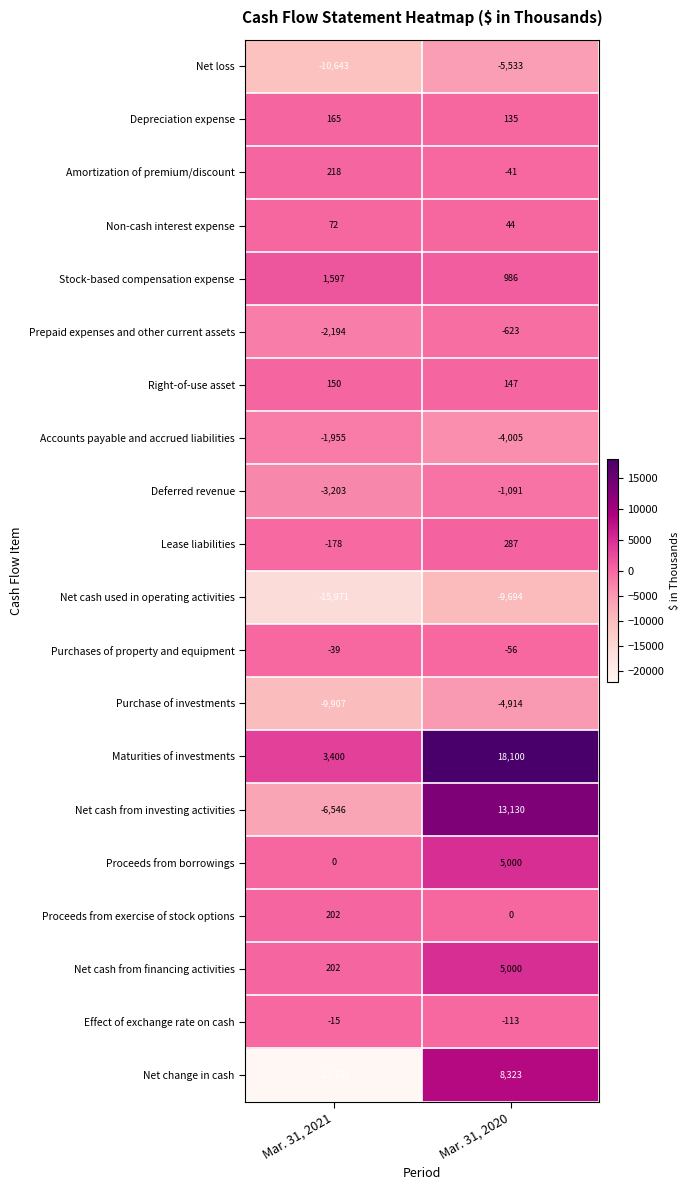

Rank the categories by Depreciation expense value from lowest to highest.

Mar. 31, 2020, Mar. 31, 2021